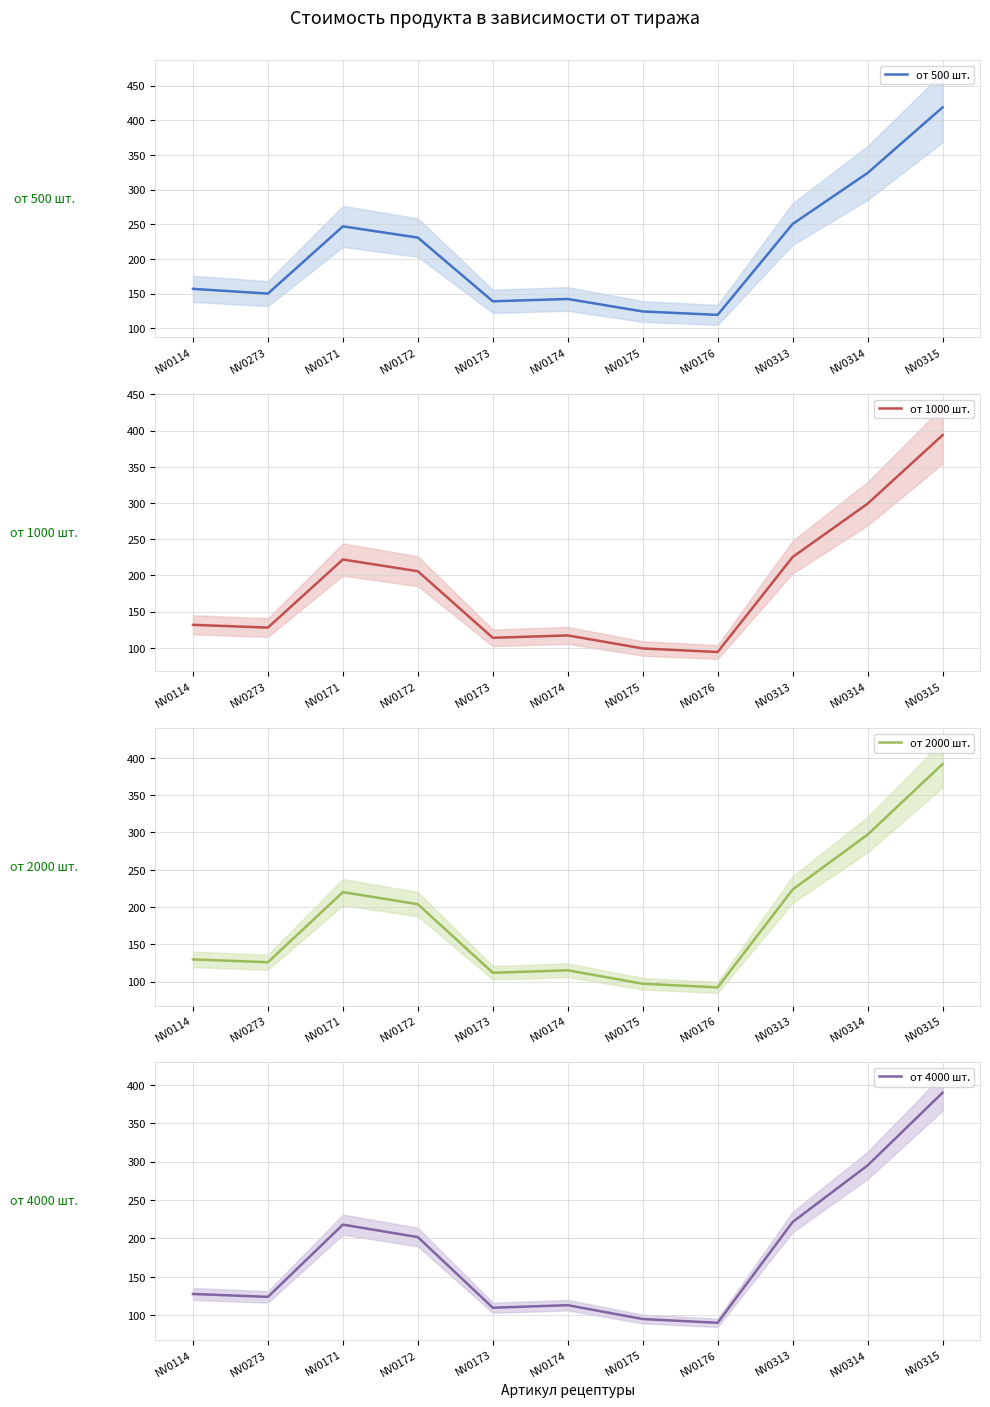

At which category is the sum across all series the highest?

NV0315